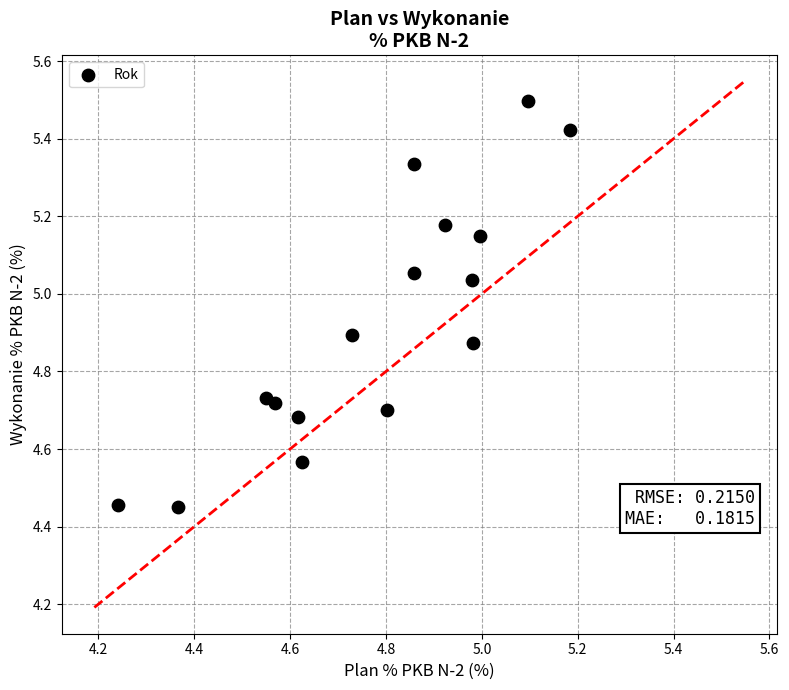

What is the range of X values (max minus min)?

0.9